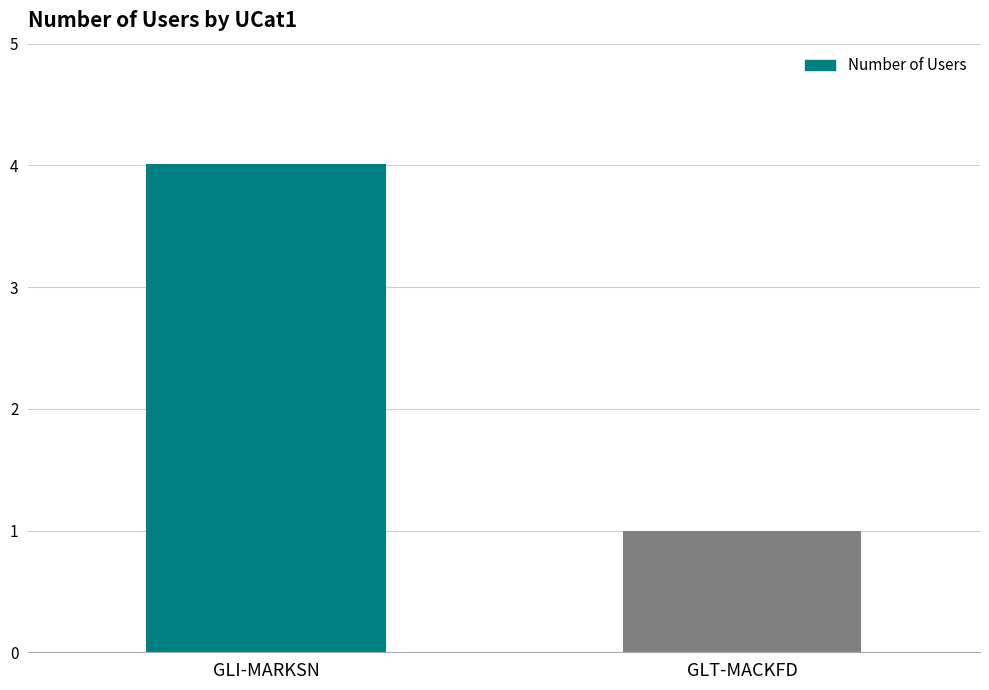

Count the number of categories in the chart.

2